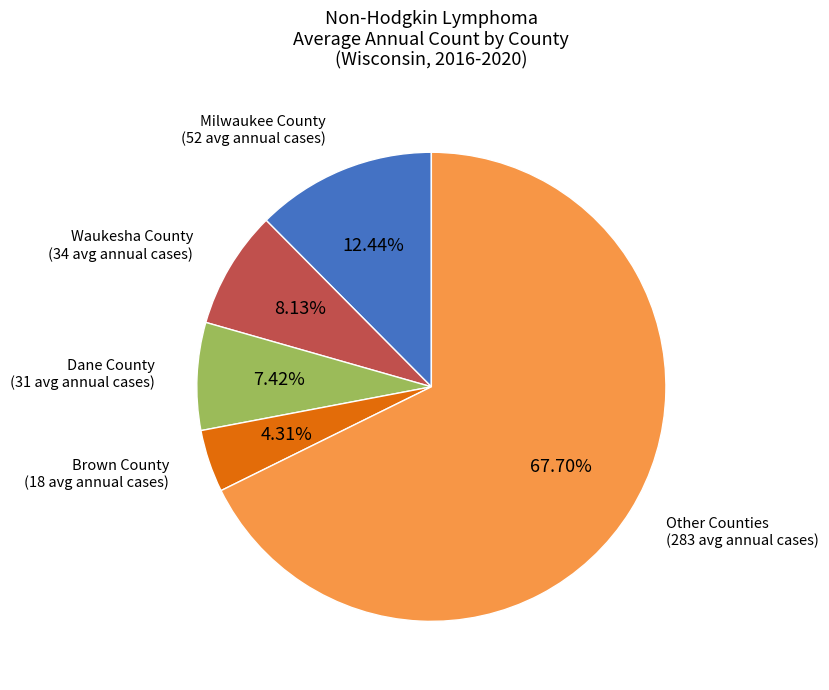

Count the number of slices in the pie.

5